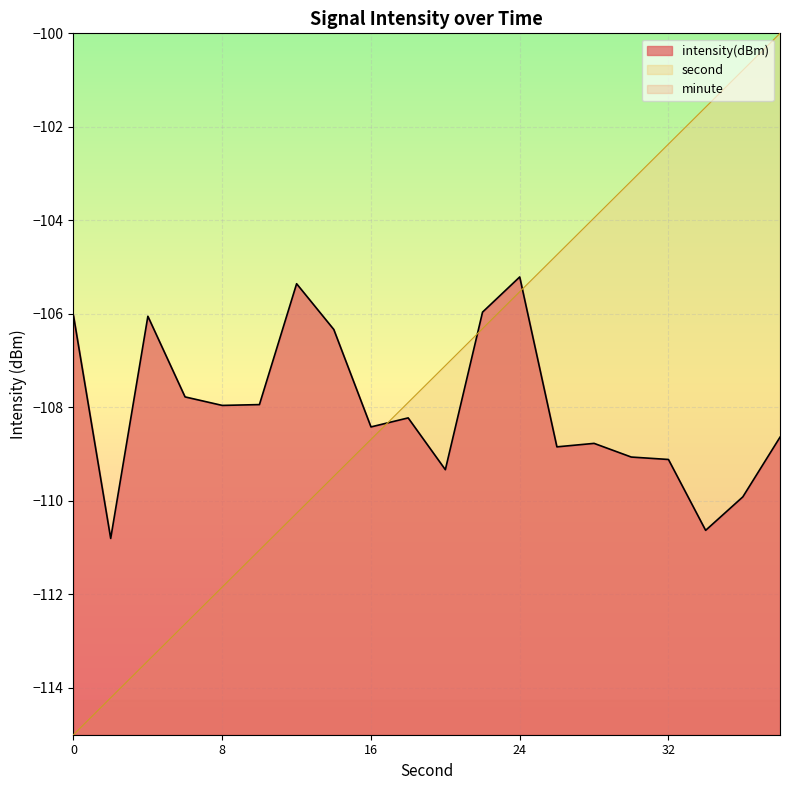

Between 4 and 30, which series saw the biggest shift?

second